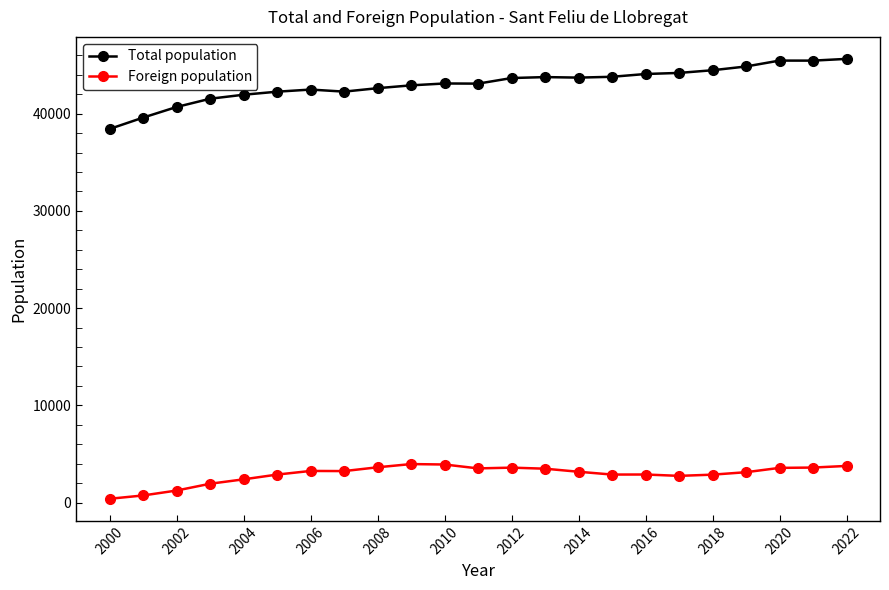

What are all the series names shown in the legend?

Total population, Foreign population